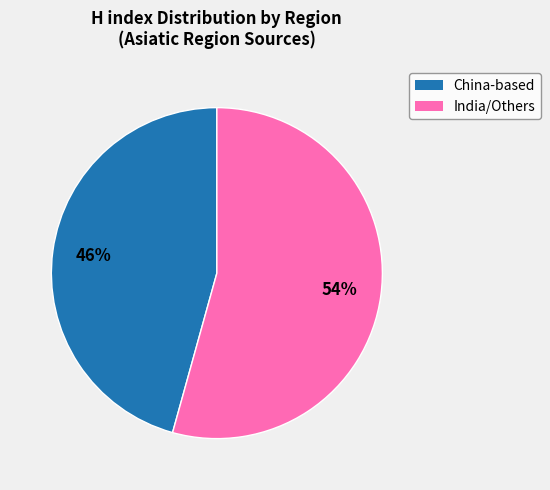

How many segments does this pie chart have?

2